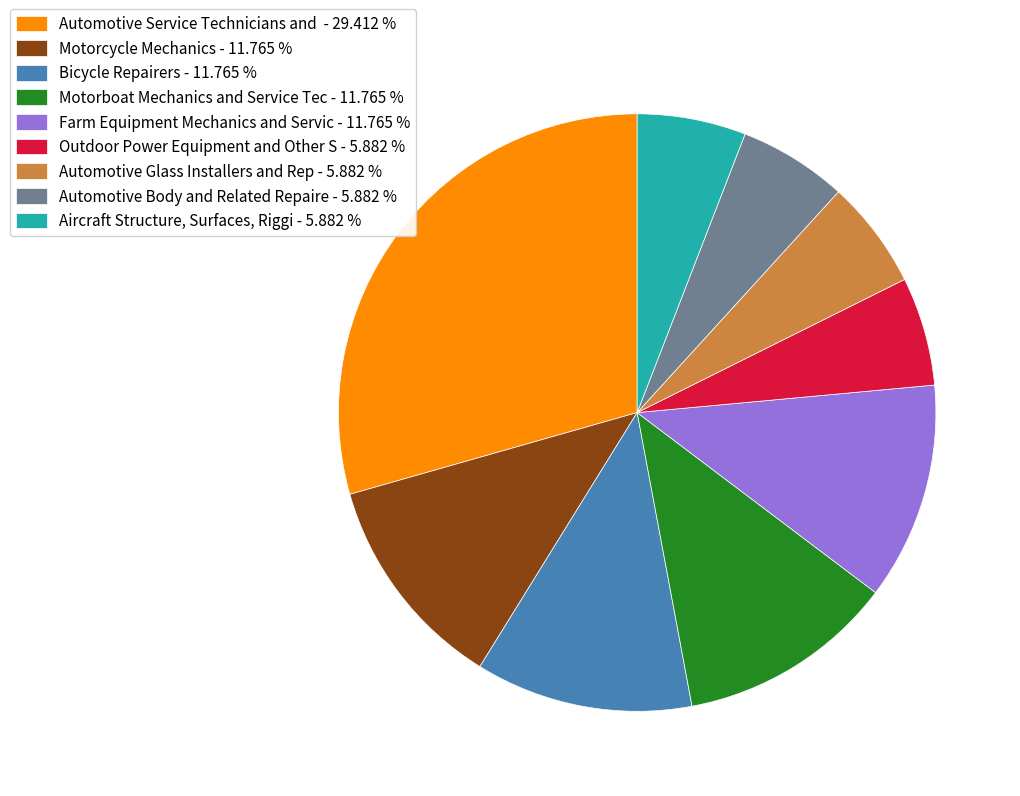

Which category has the biggest portion of the pie?

Automotive Service Technicians and - 29.412 %